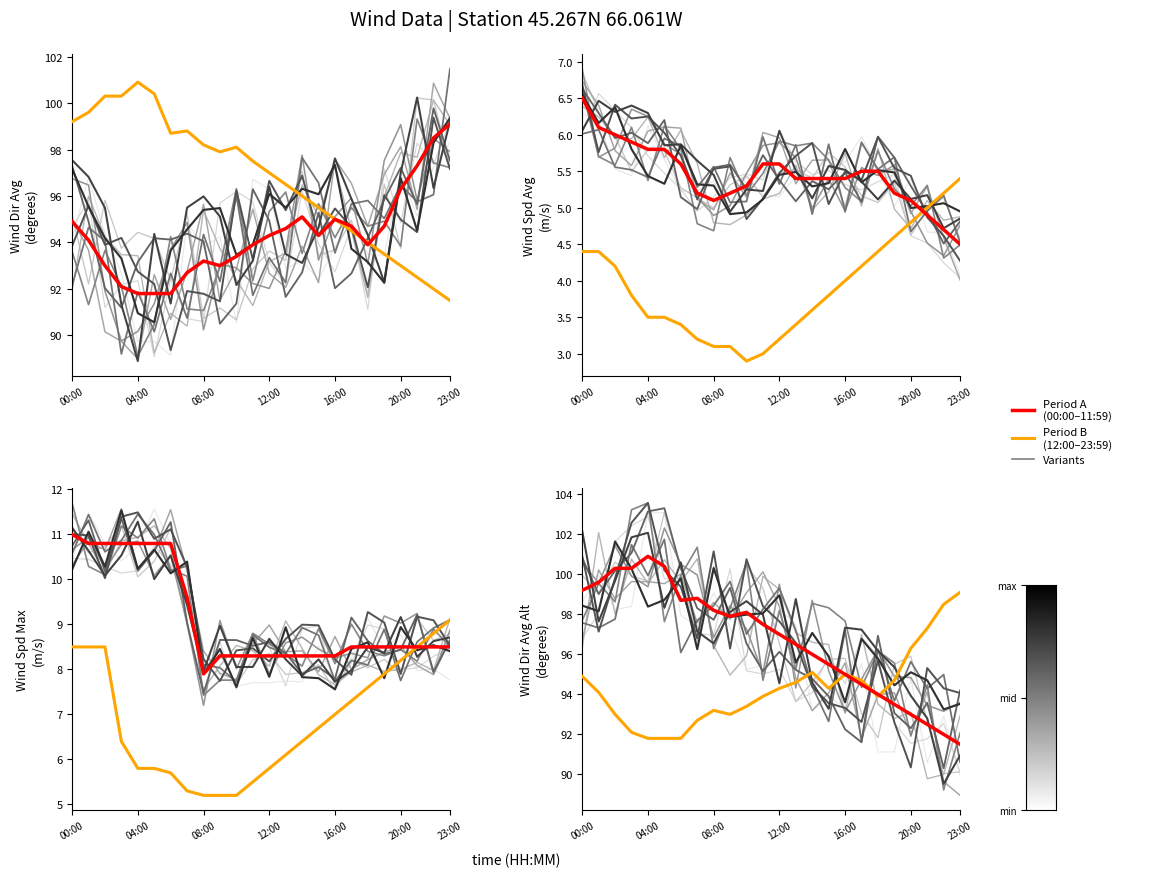

Count the number of categories in the chart.

24